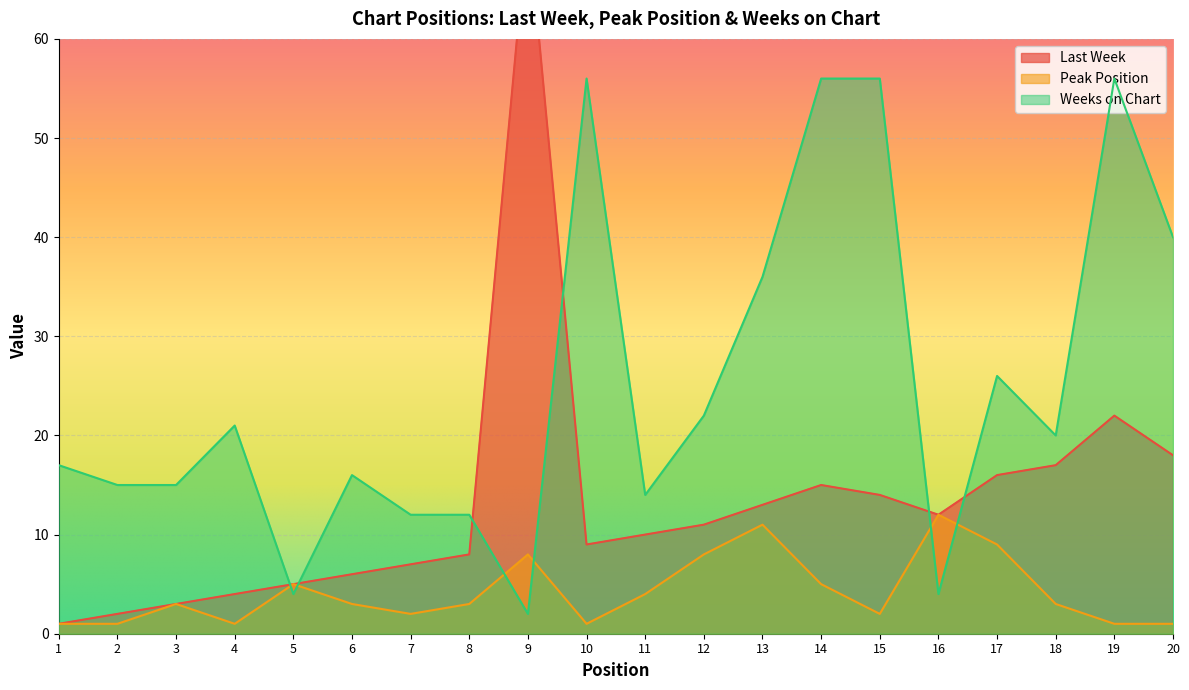

Reading left to right, list all the values displayed in this chart.

Last Week: 1	2	3	4	5	6	7	8	72	9	10	11	13	15	14	12	16	17	22	18
Peak Position: 1	1	3	1	5	3	2	3	8	1	4	8	11	5	2	12	9	3	1	1
Weeks on Chart: 17	15	15	21	4	16	12	12	2	56	14	22	36	56	56	4	26	20	56	40